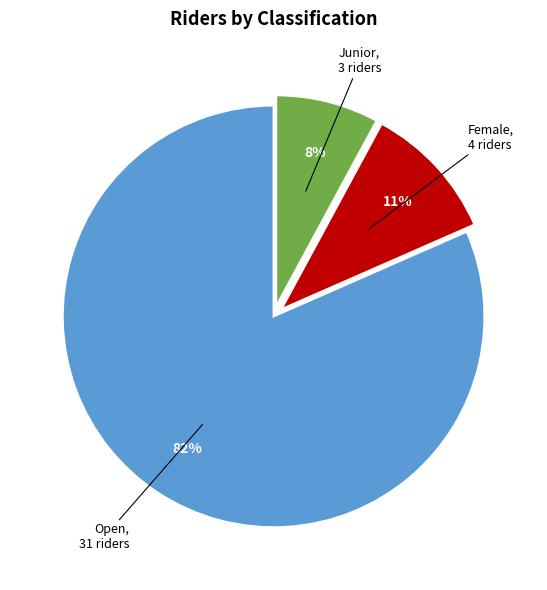

Is there a majority slice in this chart?

Yes